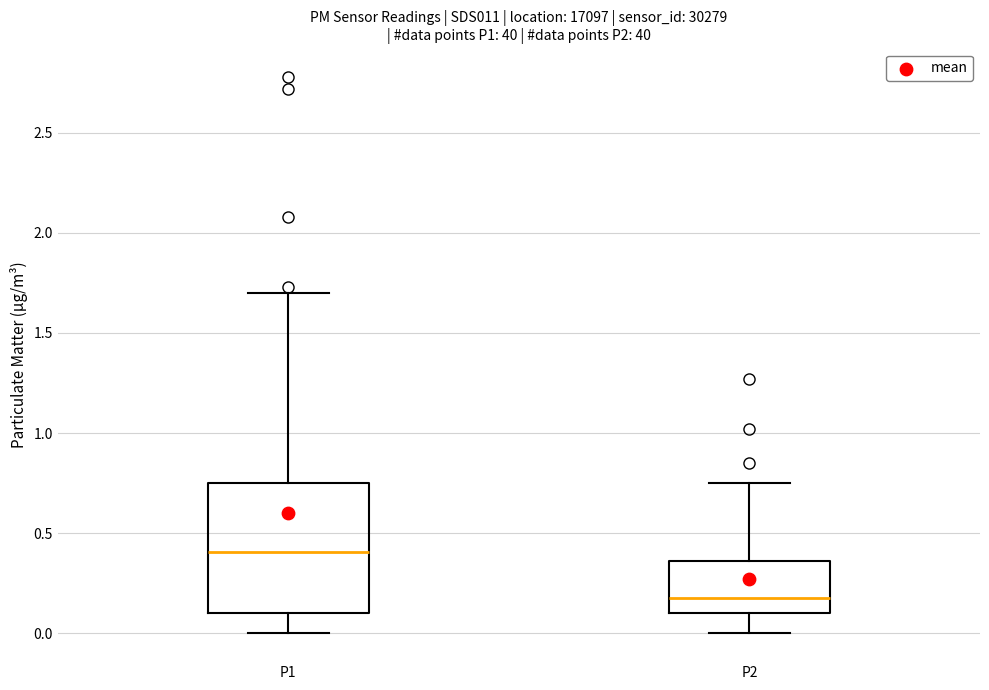

Where does the median line of the box for P1 sit on the y-axis? The values are not printed on the chart, so give them approximately, as read against the axis.

0.40